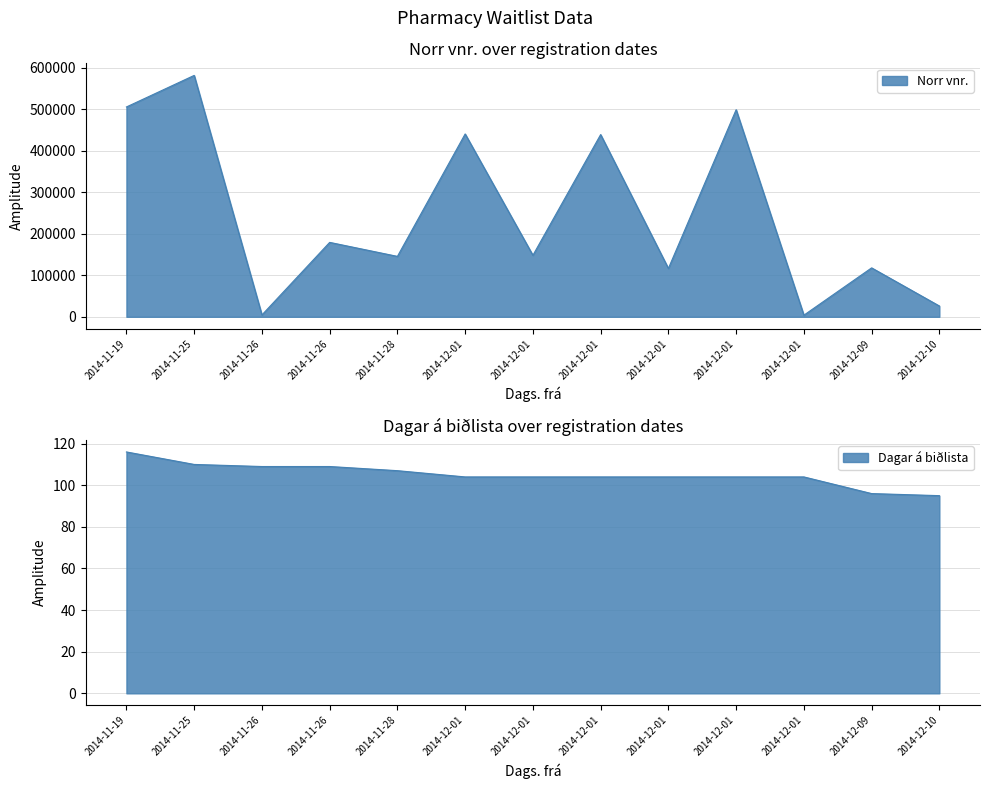

True or false: Norr vnr. and Dagar á biðlista intersect in this chart.

False